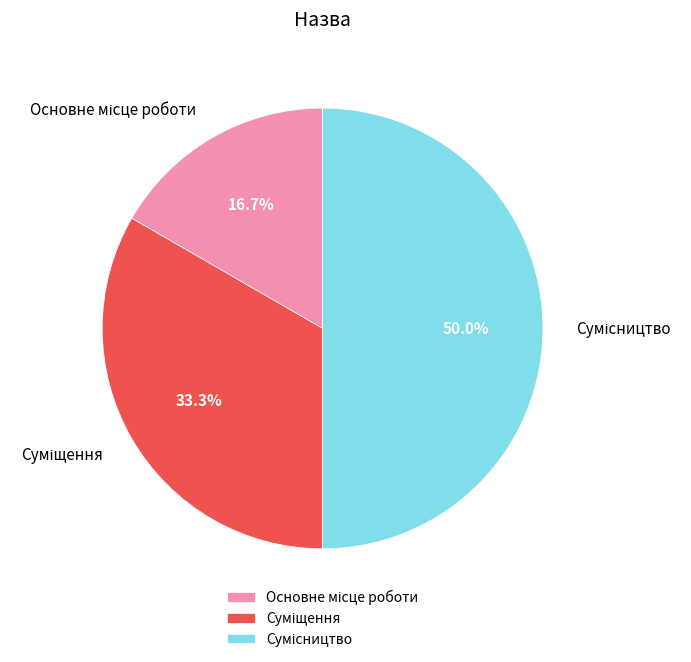

Is there a majority slice in this chart?

No